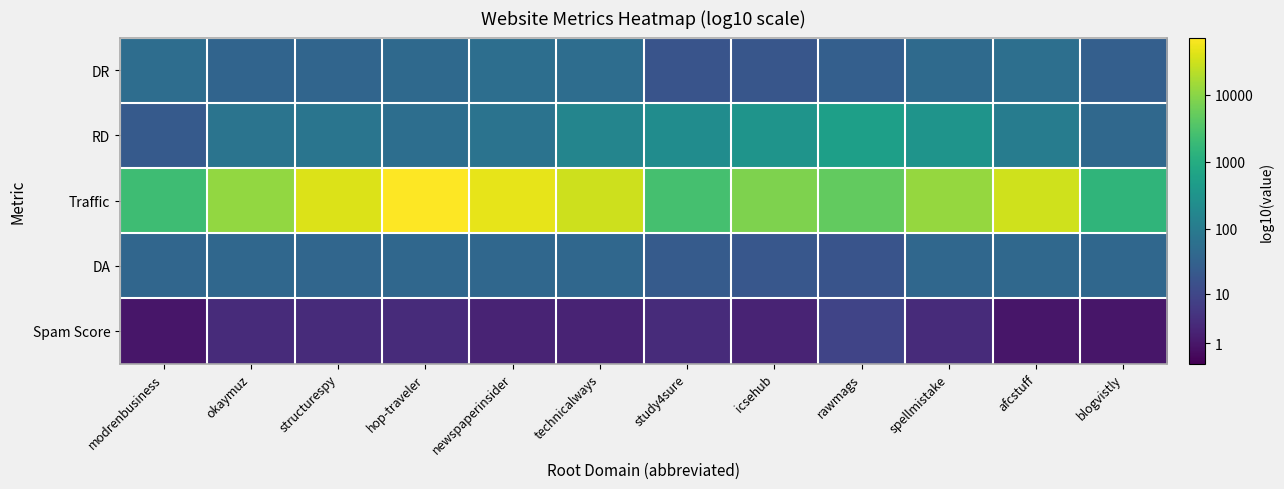

At which category does the chart reach its peak across all series?

hop-traveler